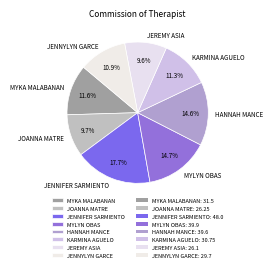

True or false: JENNYLYN GARCE accounts for 11% of the total.

True